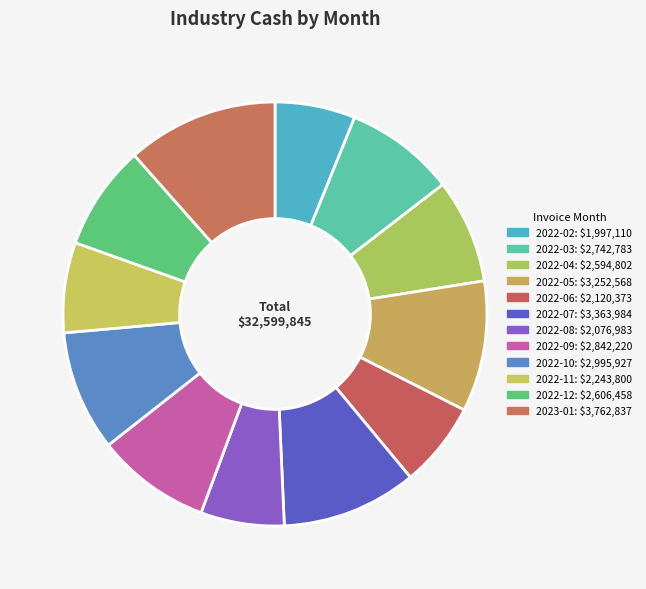

Which category has the smallest portion of the pie?

2022-02